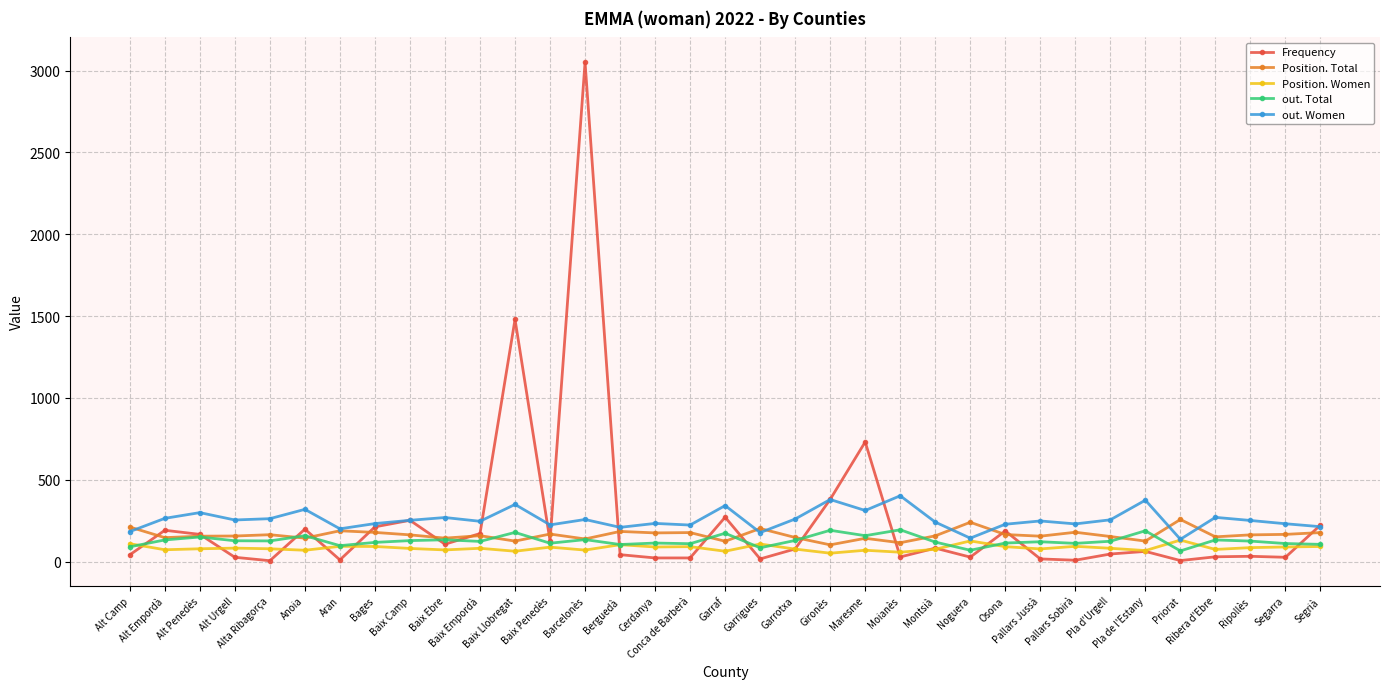

At how many categories does at least one series exceed 455?

3